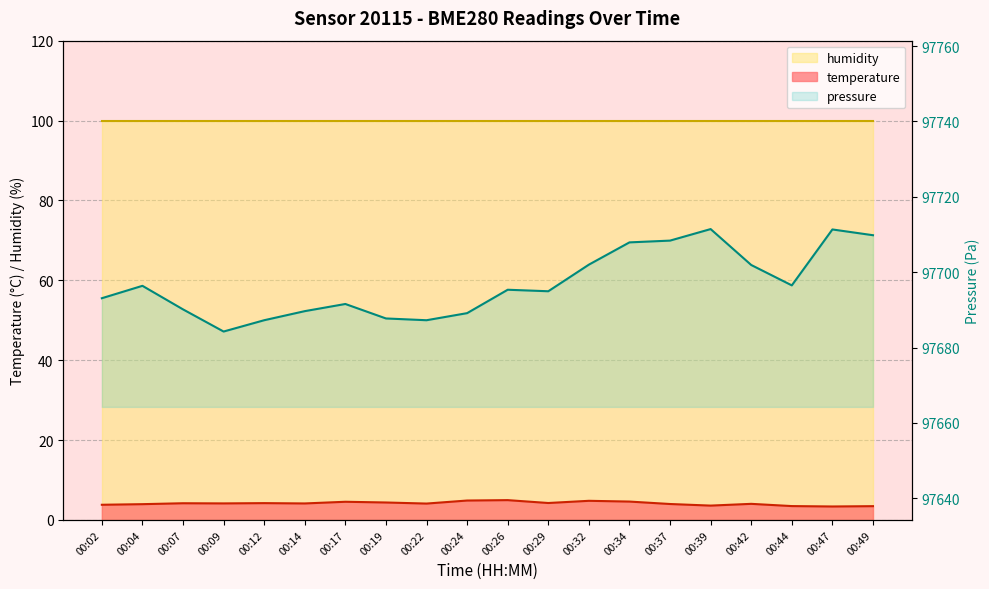

What is the value of the pressure point at the 10th from the left?

97689.1